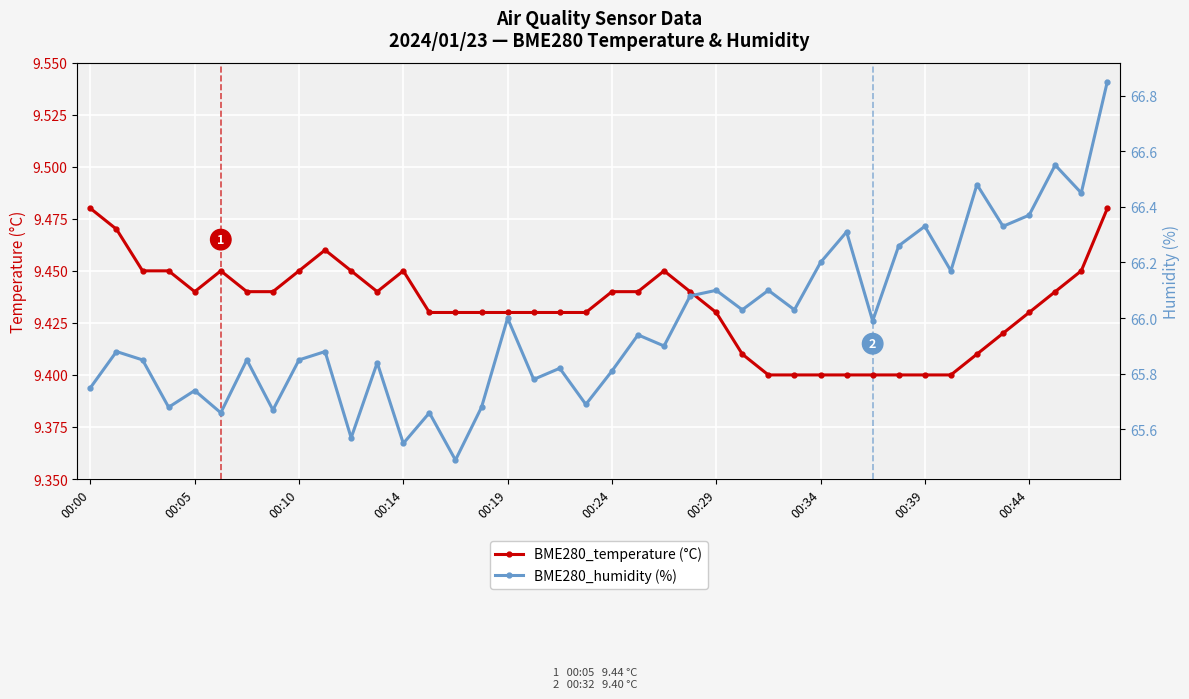

What is the difference between the maximum and minimum values in the BME280_temperature (°C) series?

0.1